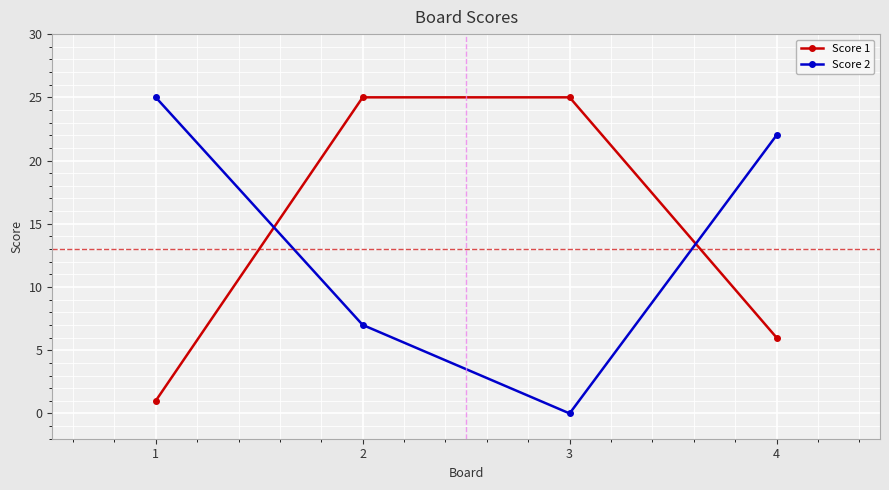

Where is Score 2 nearest to the value 12?

2